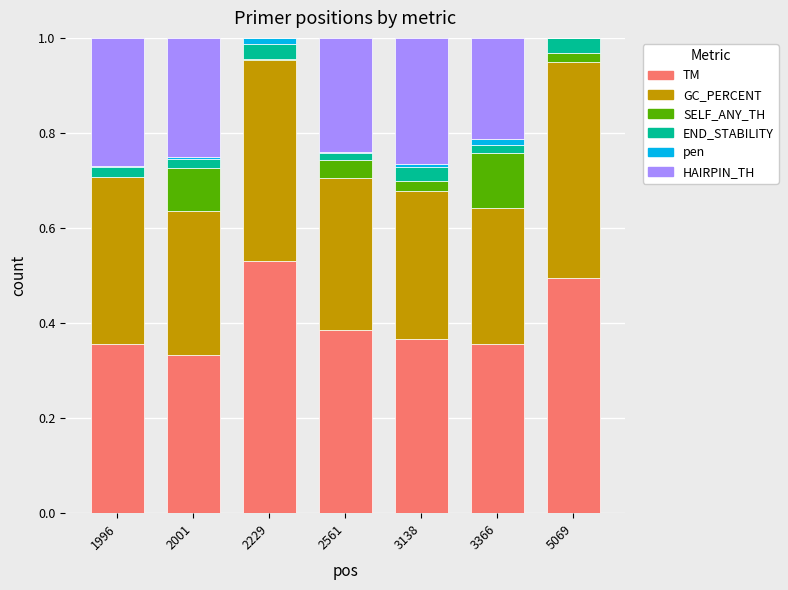

What is the total value across all series at 2229?

1.0